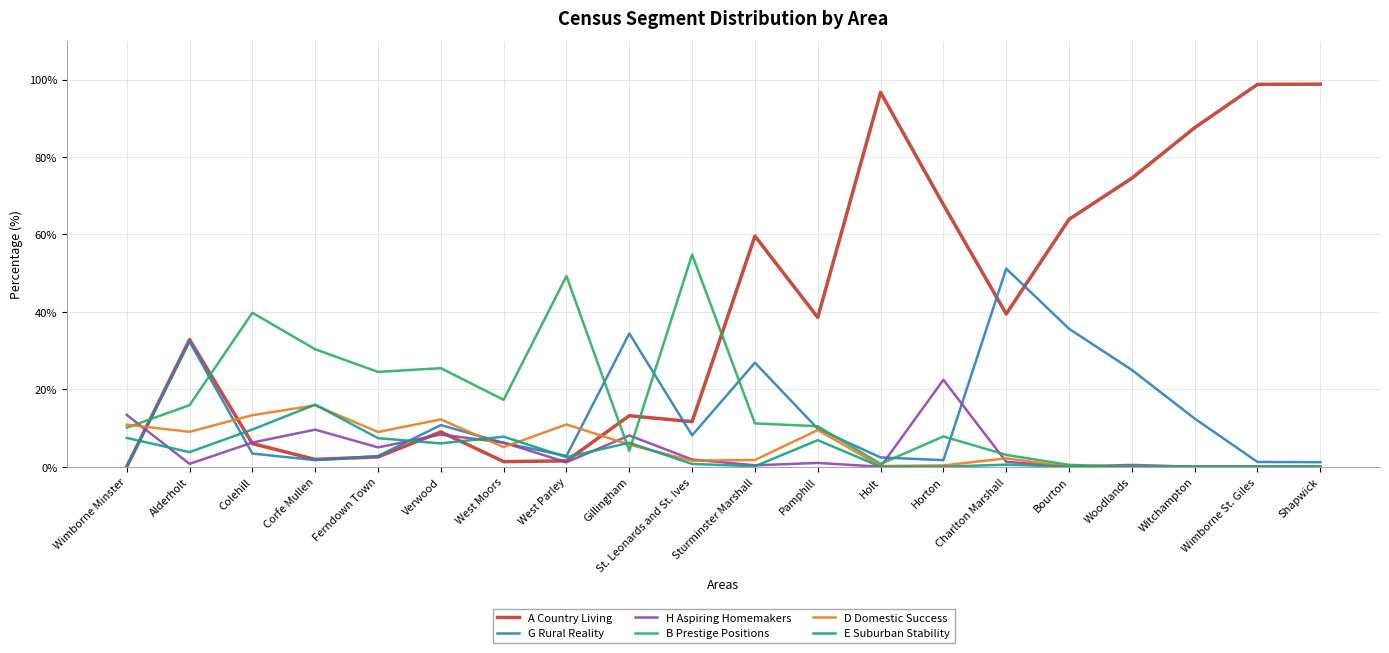

What is the difference between the highest and lowest values at Holt?

96.7